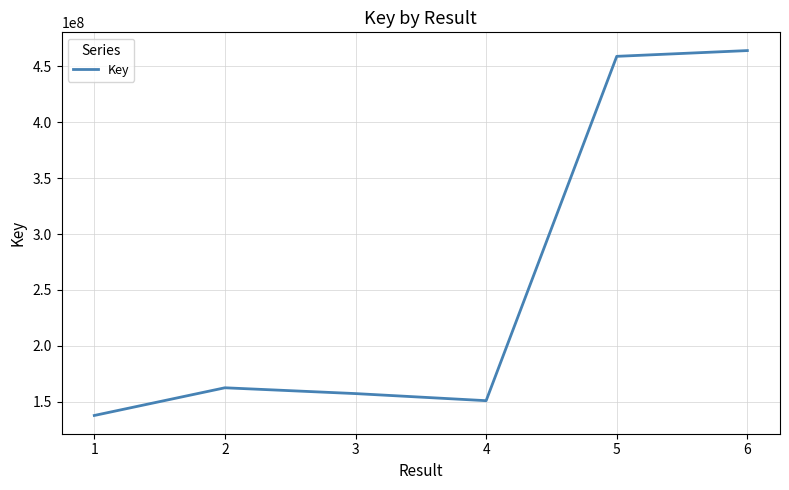

What is the sum of all values?

1531708779